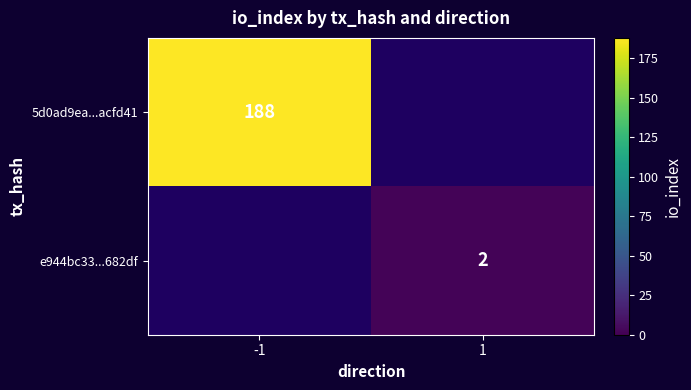

True or false: 5d0ad9ea...acfd41 has a value of 188 at -1.

True